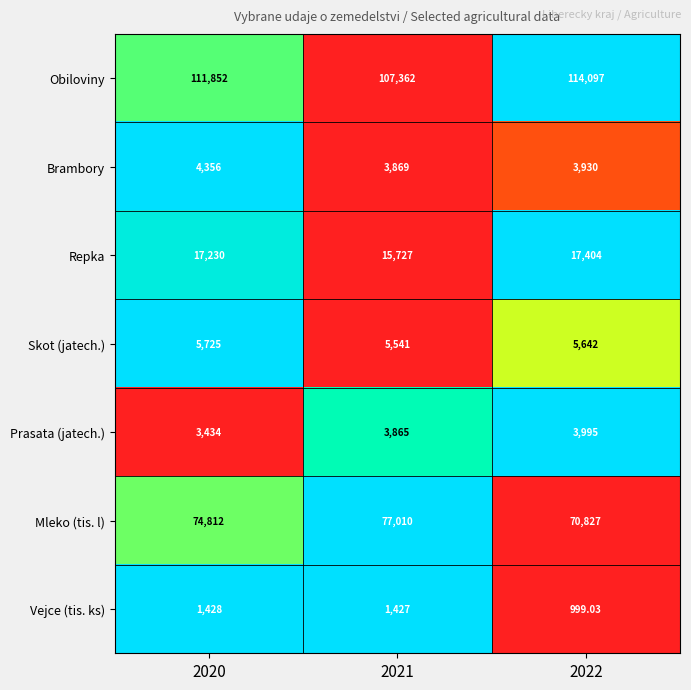

How many categories are shown in the chart?

3